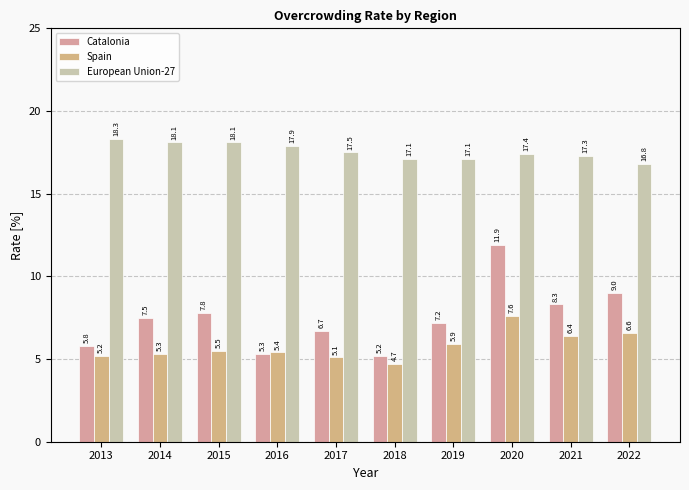

How many values in the European Union-27 series exceed 17?

9